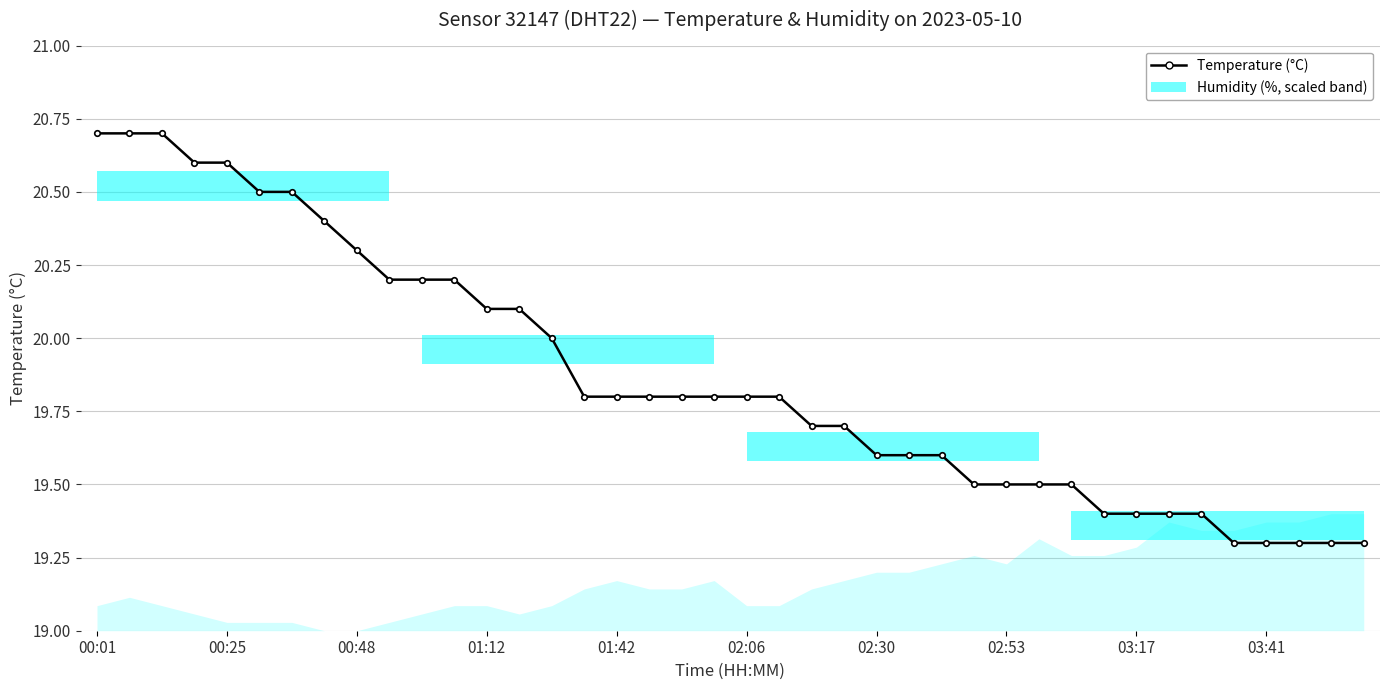

What is the smallest value displayed?

19.3